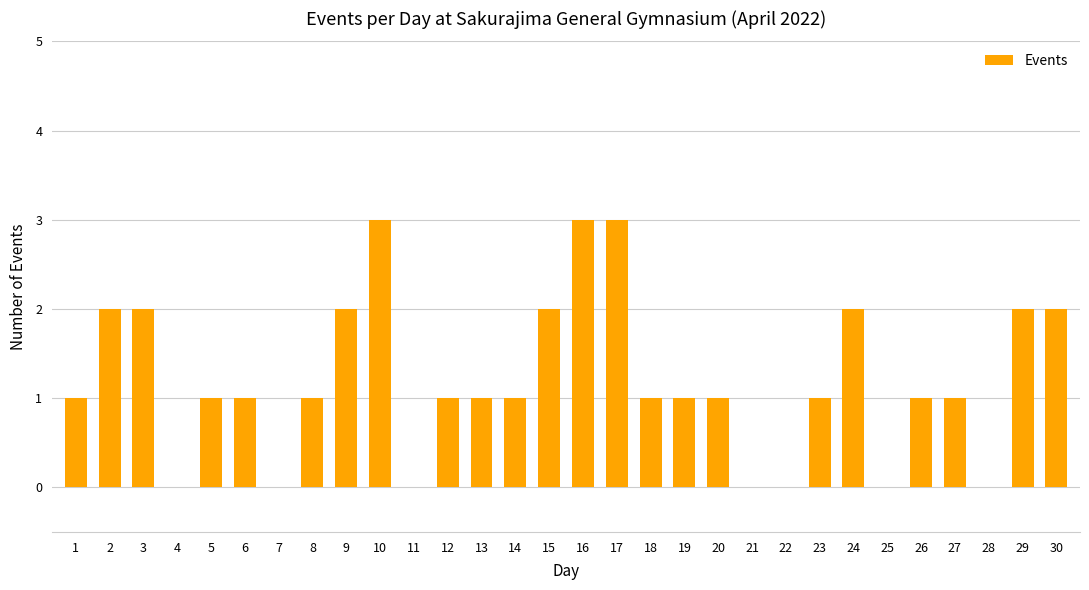

Does the chart contain stacked bars?

No